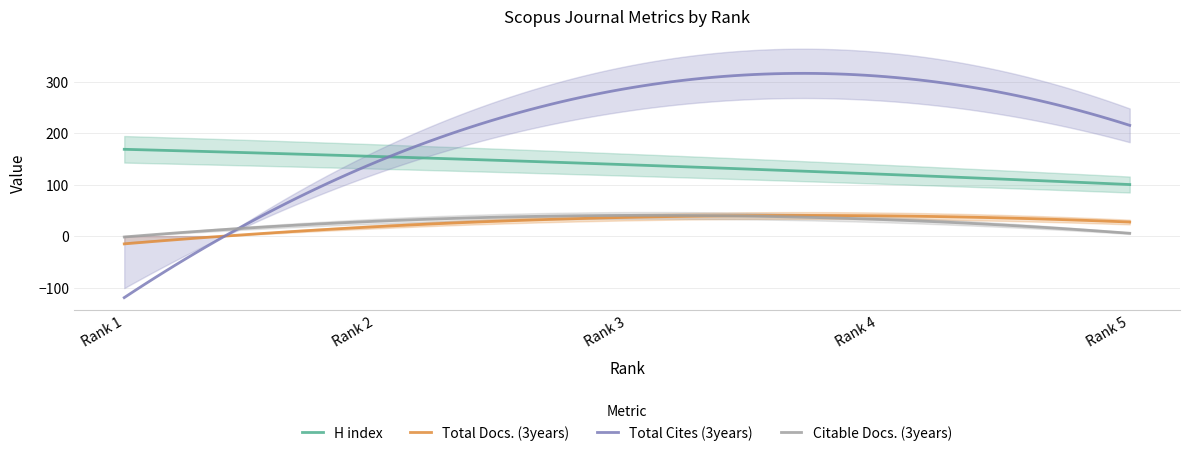

Which has a higher value, Rank 4 or Rank 2?

Rank 2